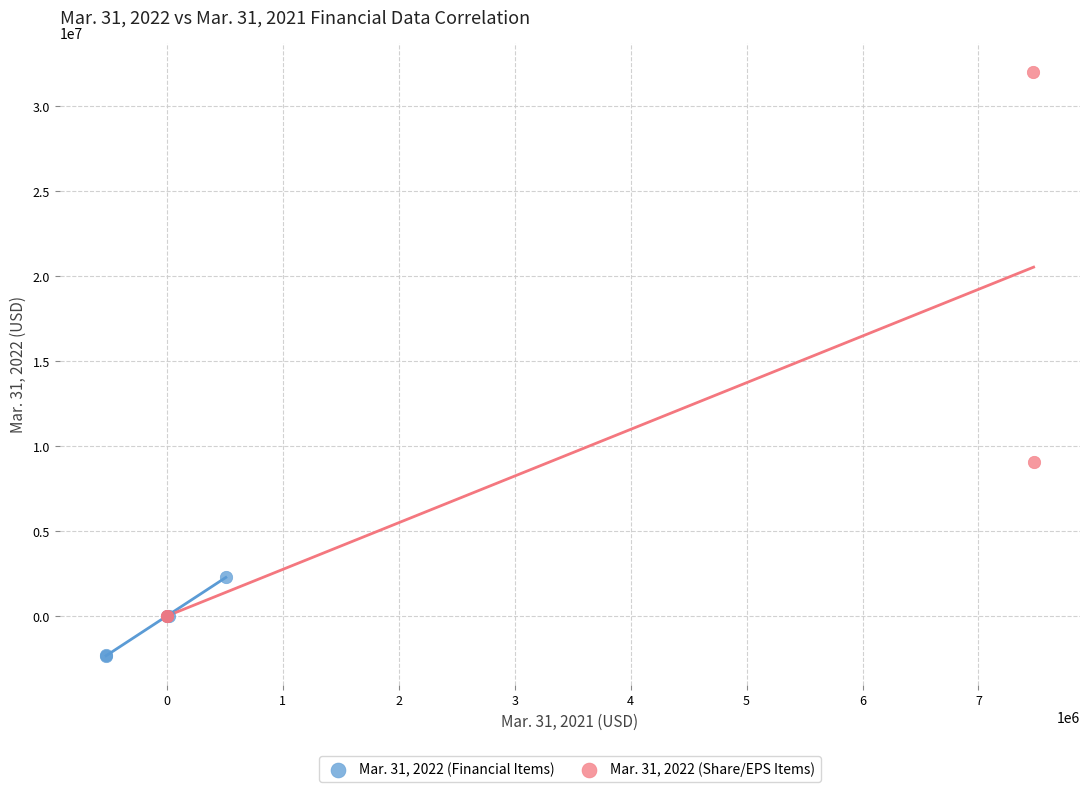

What are all the series names shown in the legend?

Mar. 31, 2022 (Financial Items), Mar. 31, 2022 (Share/EPS Items)